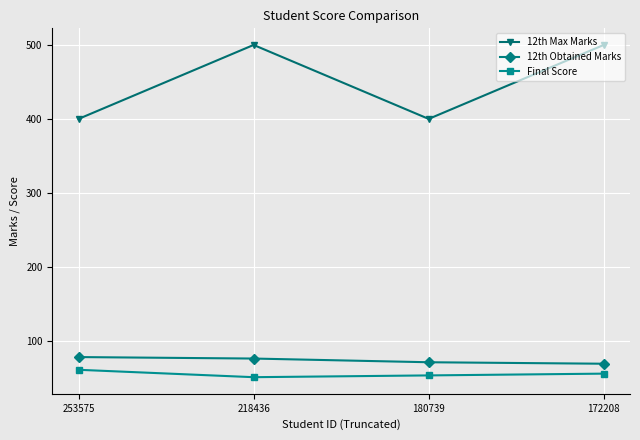

How many values in the 12th Max Marks series are below 500?

2